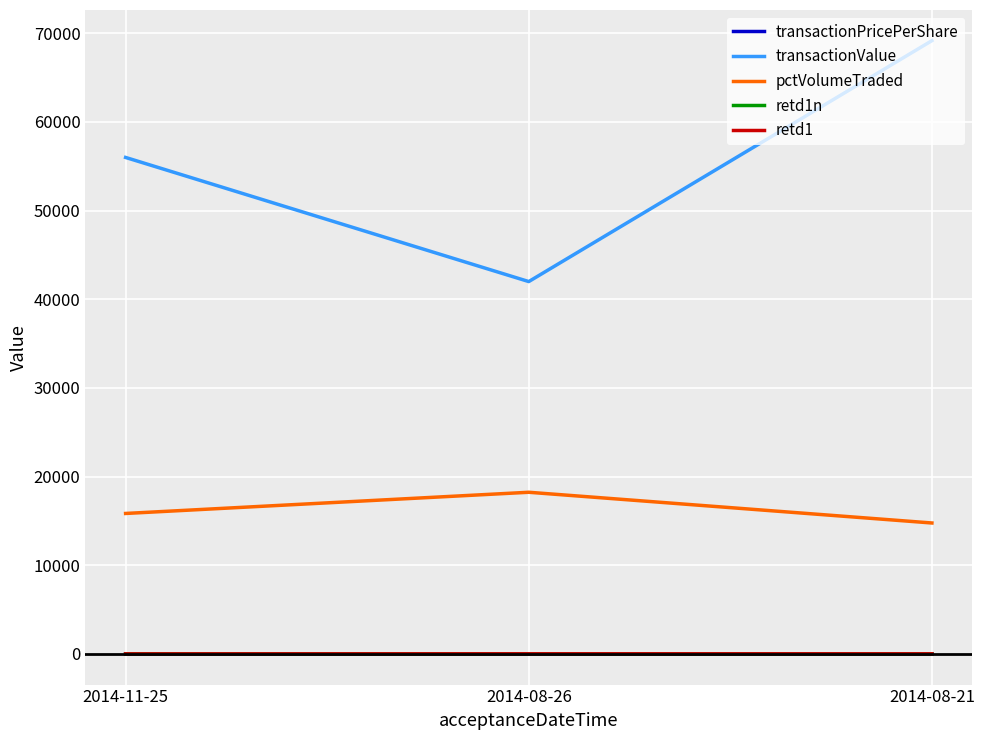

List the labels in order of transactionValue value, largest first.

2014-08-21, 2014-11-25, 2014-08-26